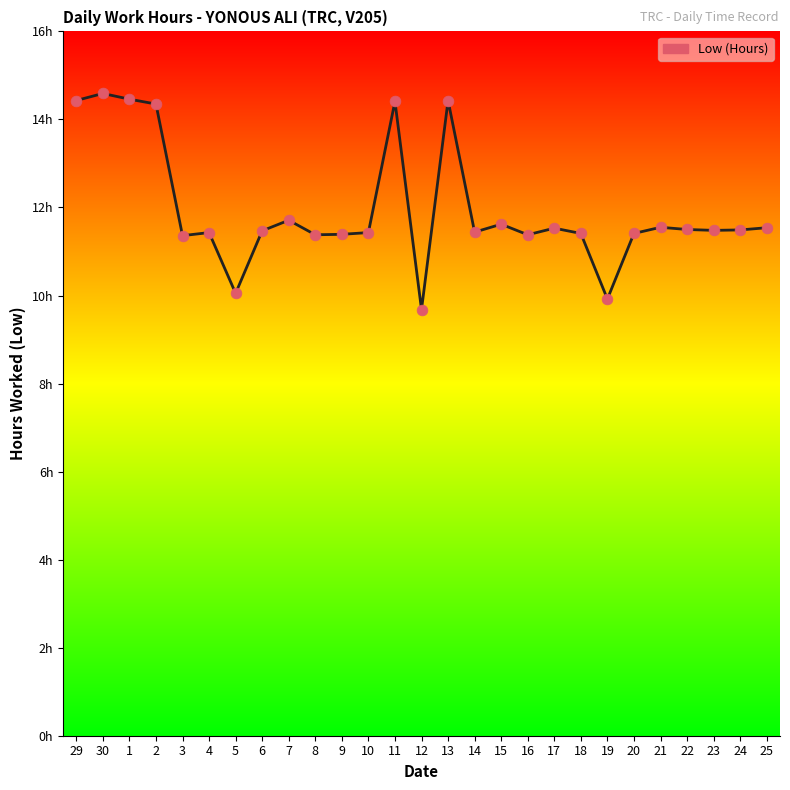

What is the change in value from 14 to 21?

+0.1